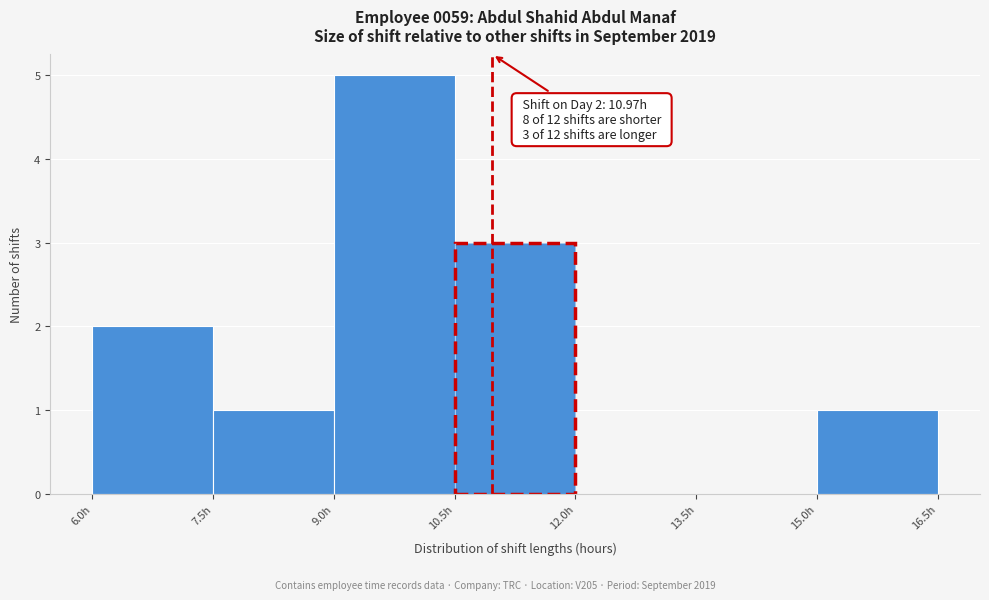

Which range on the x-axis has the tallest bar?

9.0 to 10.5